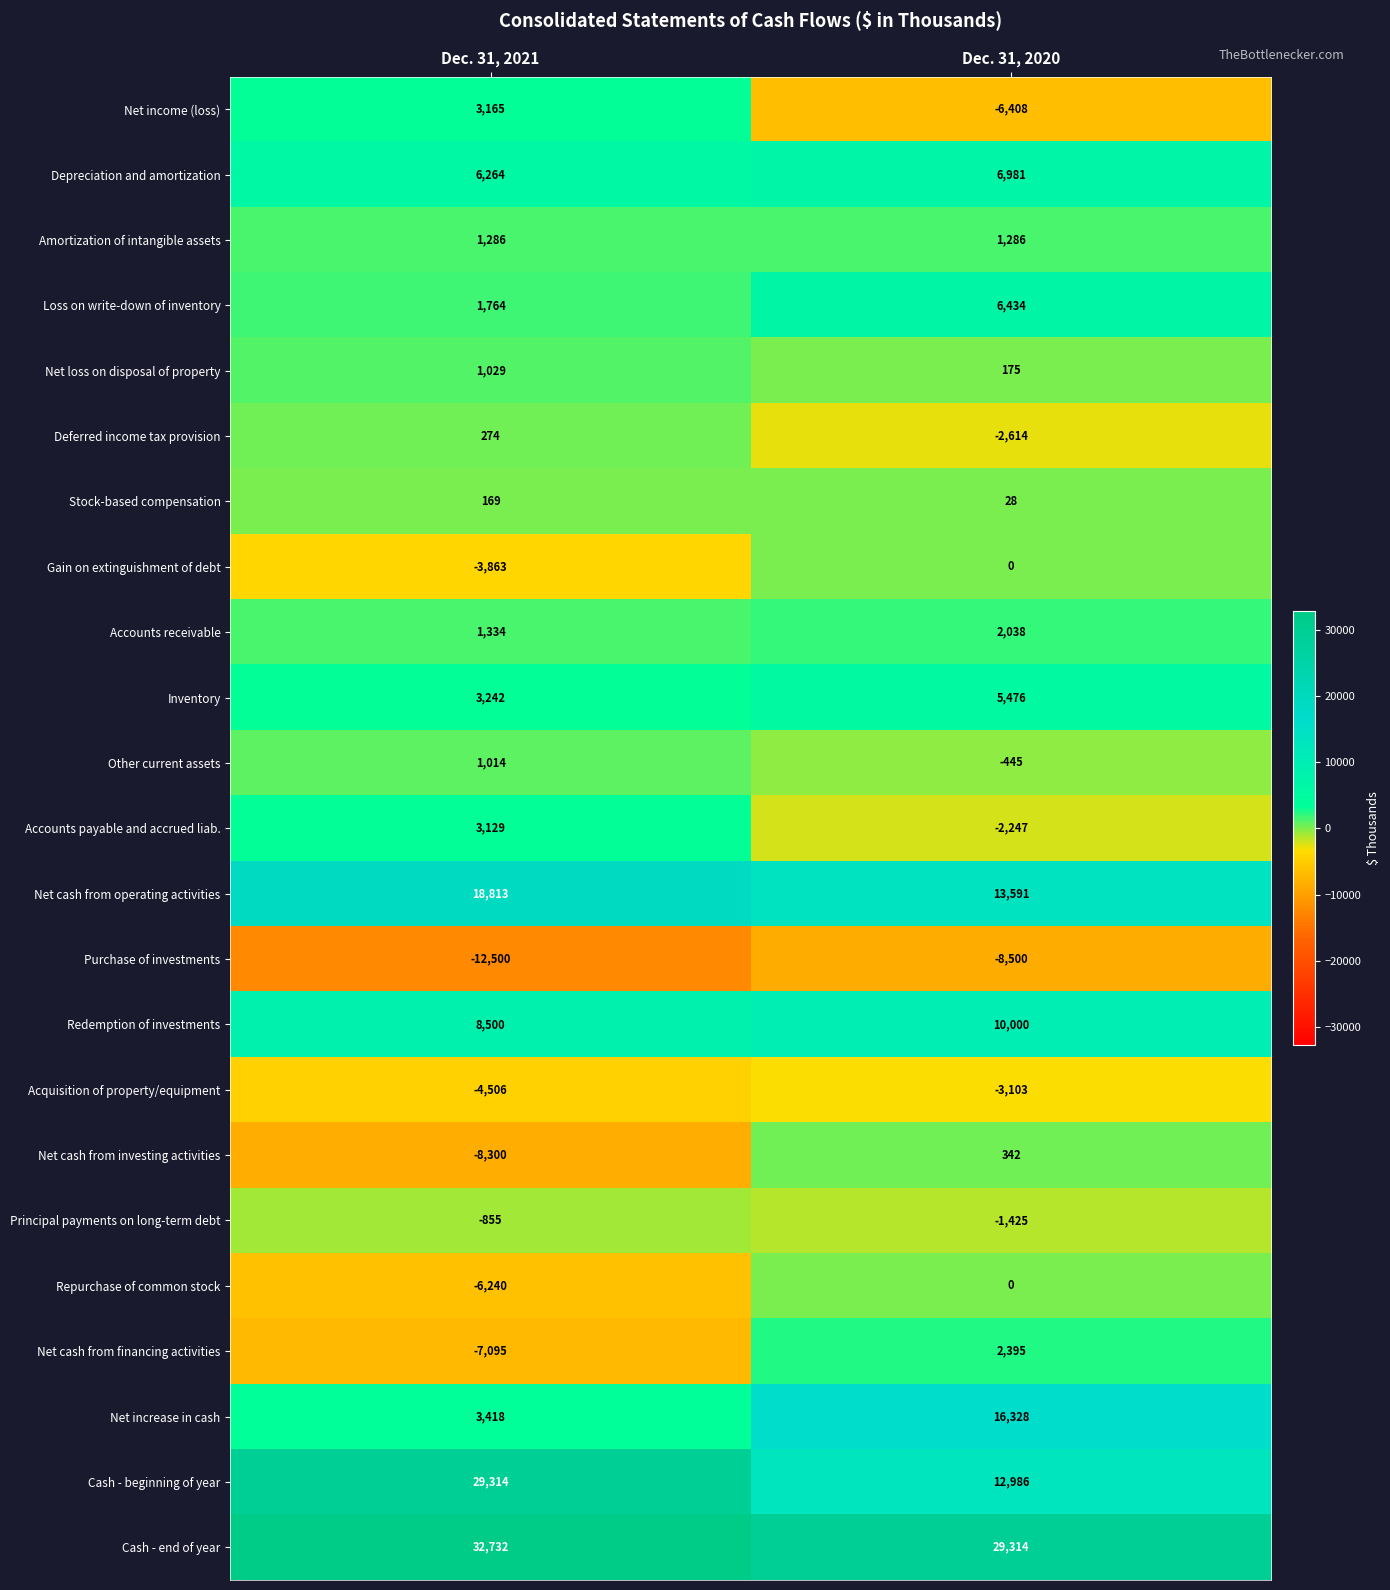

Which series changed the most between Dec. 31, 2021 and Dec. 31, 2020?

Cash - beginning of year